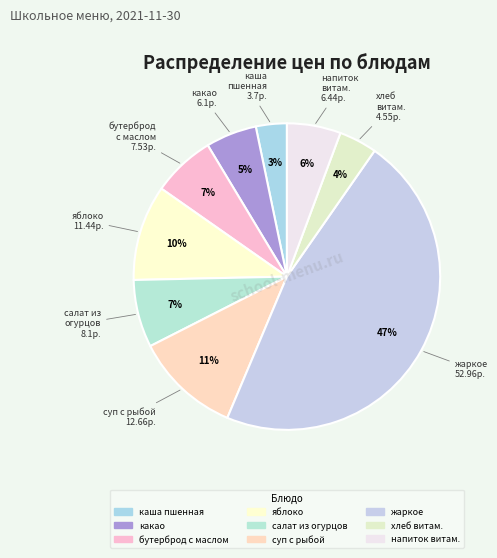

How many segments does this pie chart have?

9